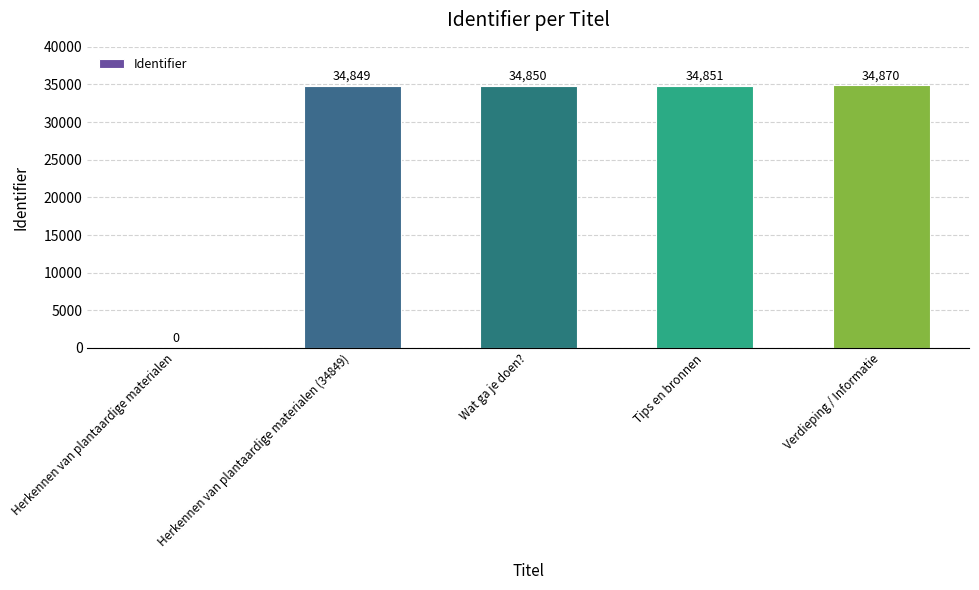

What is the change in value from Tips en bronnen to Verdieping / Informatie?

+19